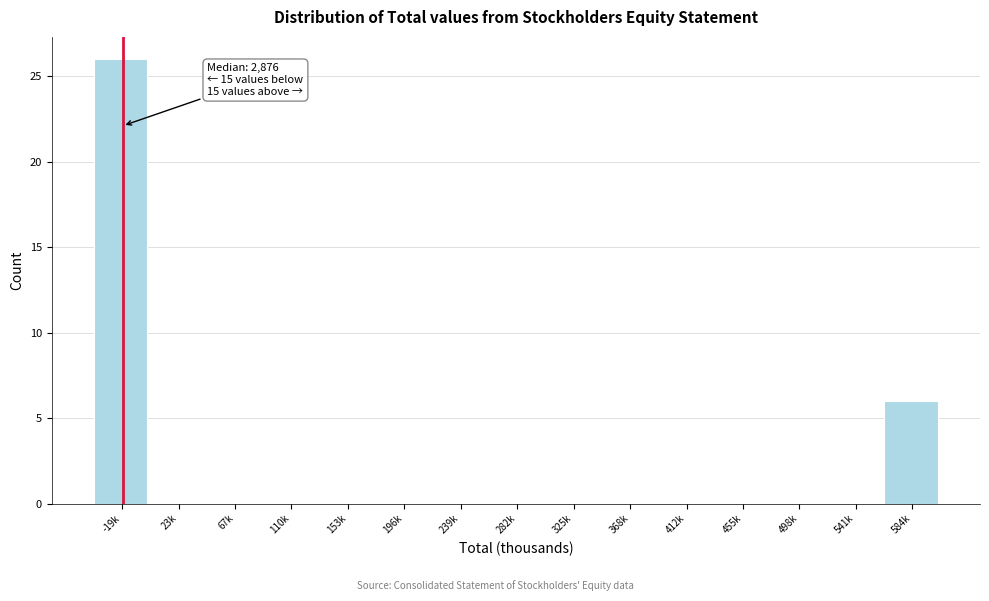

Reading left to right, extract all data points from this chart.

-19k=26	23k=0	67k=0	110k=0	153k=0	196k=0	239k=0	282k=0	325k=0	368k=0	412k=0	455k=0	498k=0	541k=0	584k=6